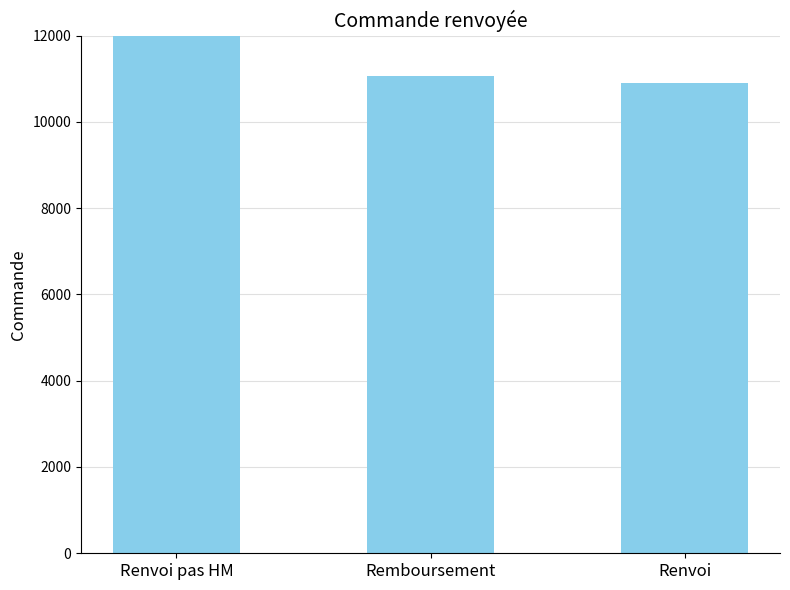

Rank the categories by value from lowest to highest.

Renvoi, Remboursement, Renvoi pas HM